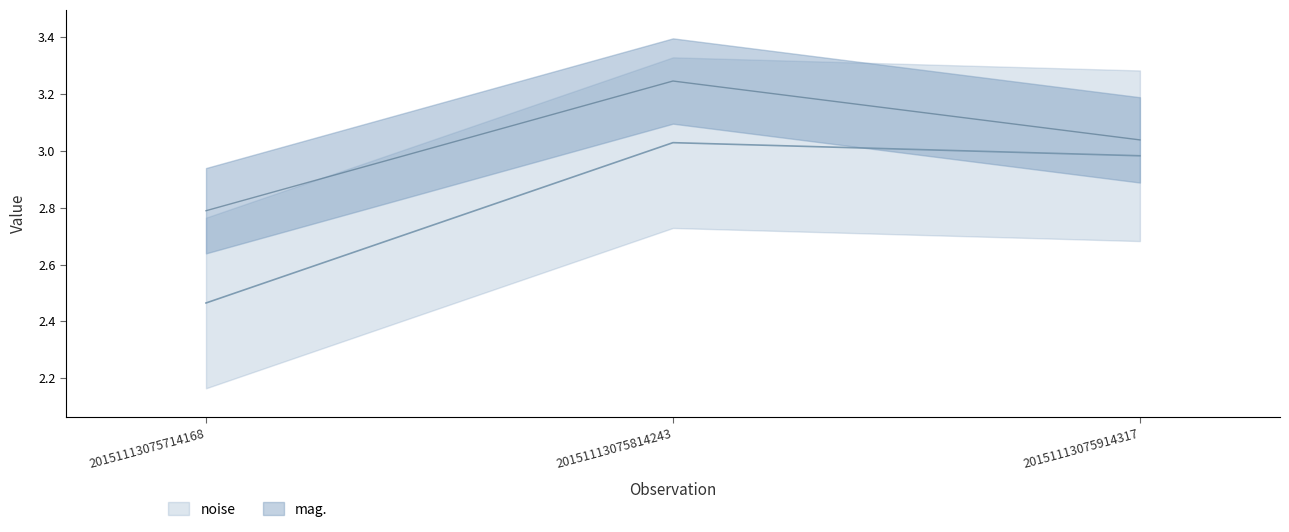

What are all the series names shown in the legend?

noise, mag.